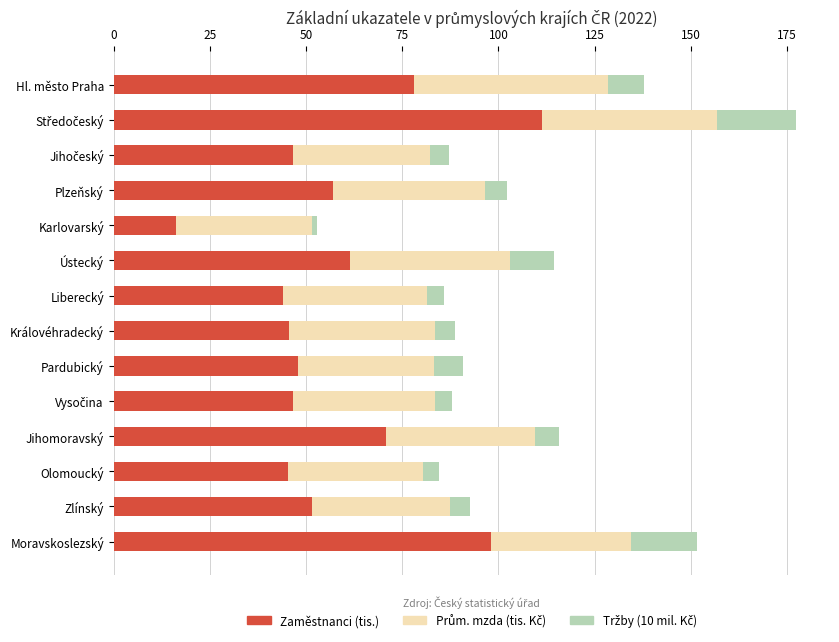

What is the total value across all series at Hl. město Praha?

137.8